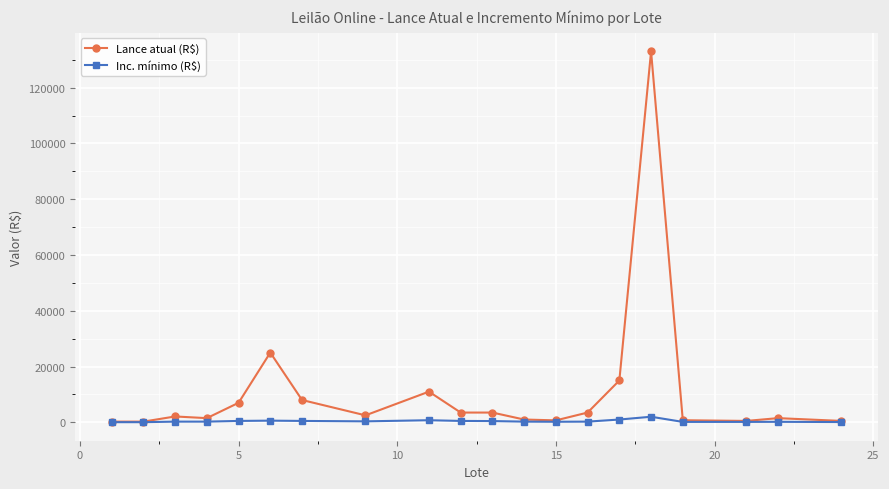

What is the maximum value shown in the chart?

133000